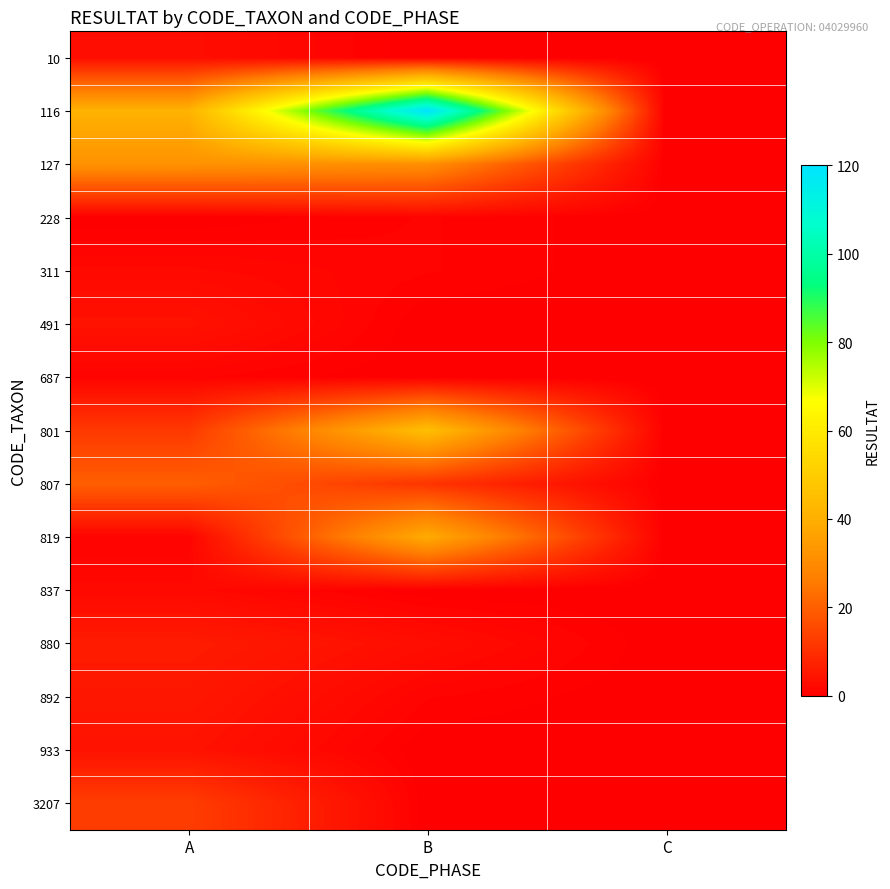

How many categories are shown in the chart?

3